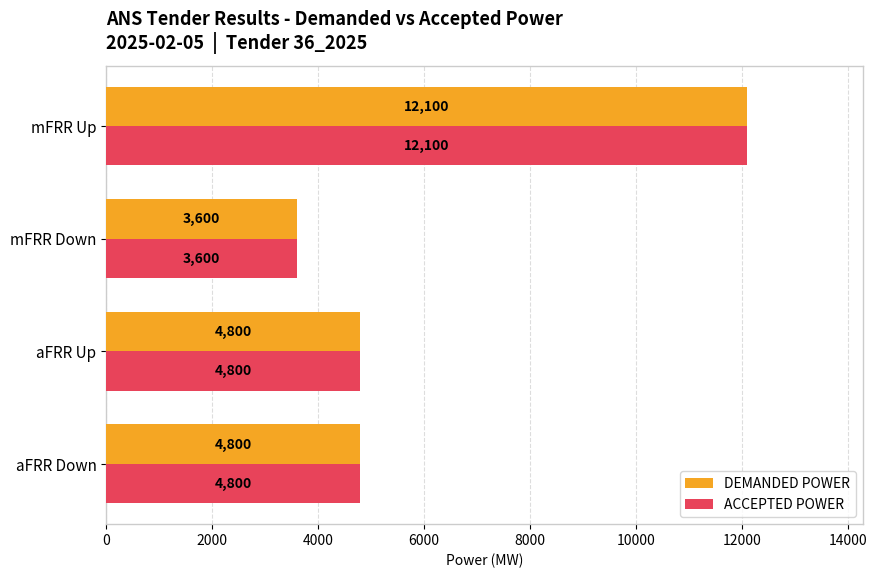

The value of ACCEPTED POWER at mFRR Up is 19896. True or false?

False